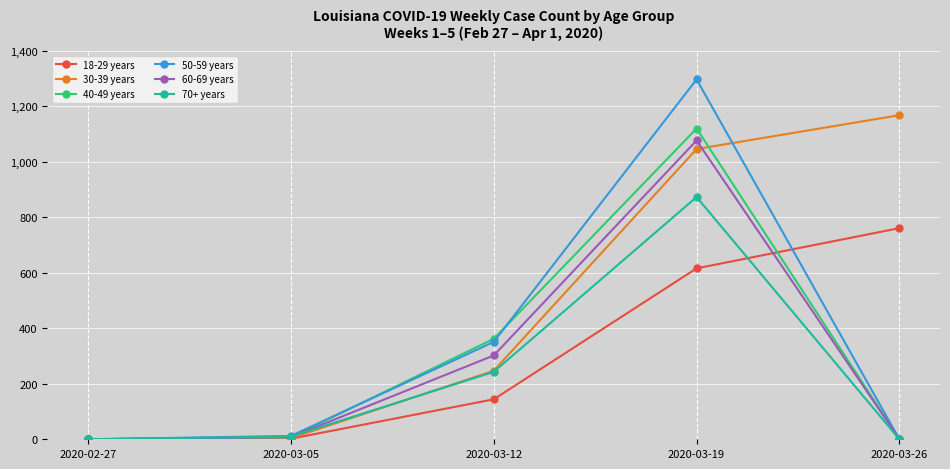

How many distinct data groups are displayed?

6